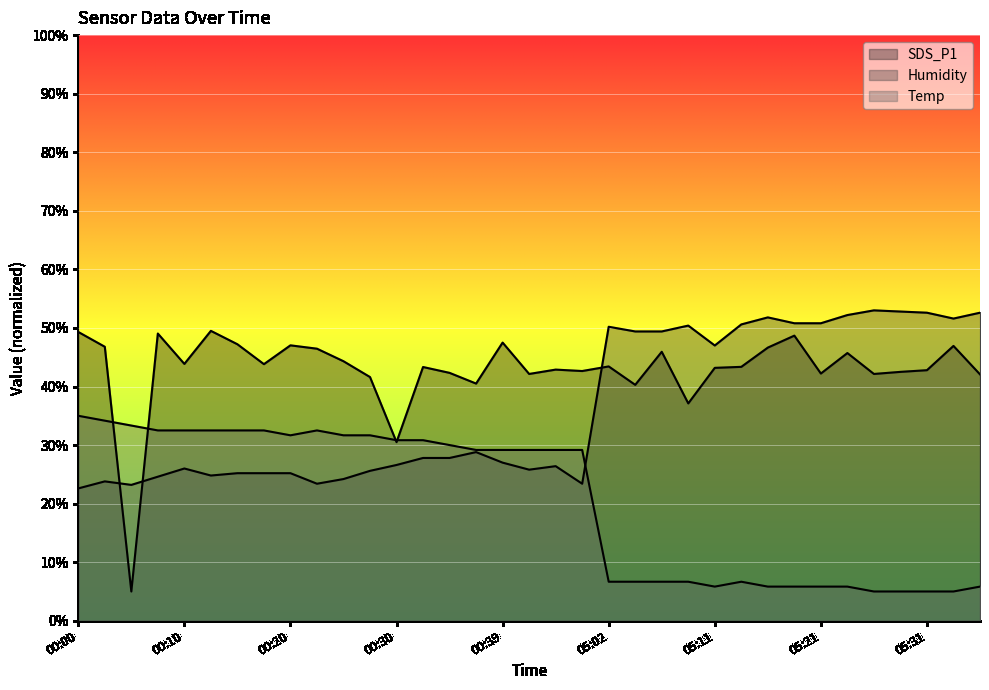

What are all the series names shown in the legend?

Temp, Humidity, SDS_P1